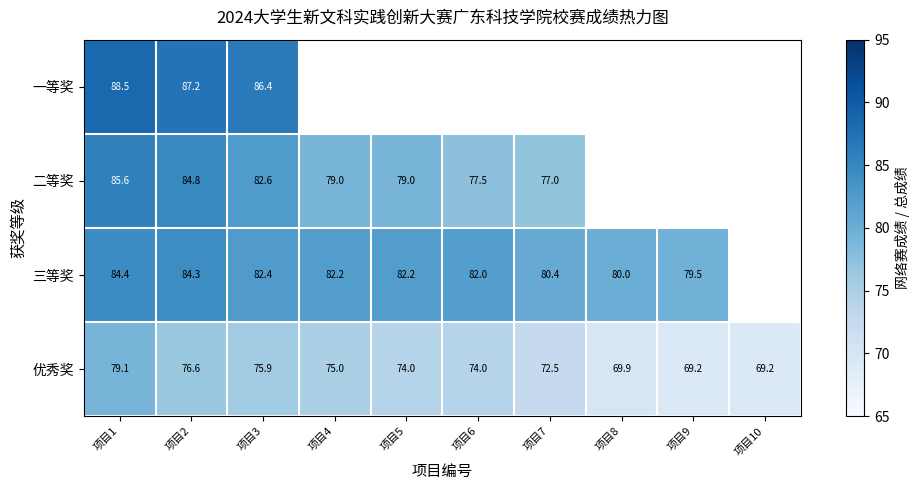

Rank the series at 项目1 from highest to lowest value.

一等奖, 二等奖, 三等奖, 优秀奖